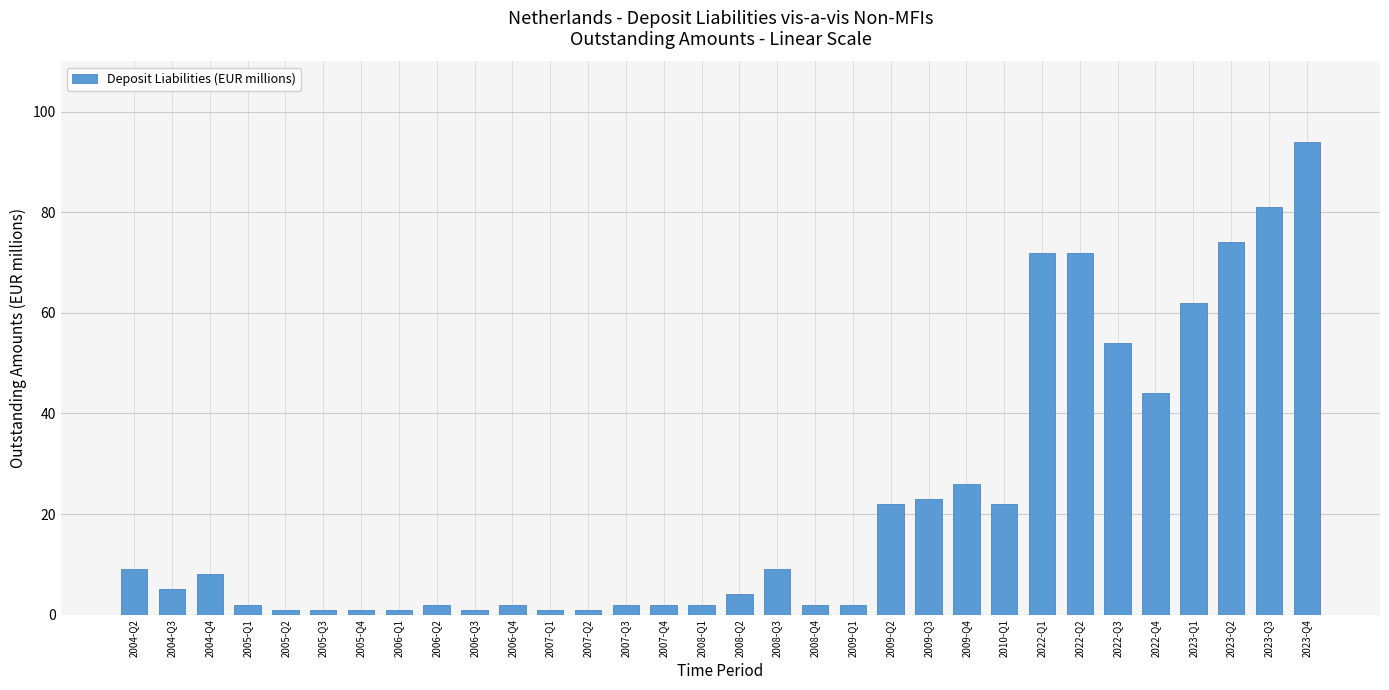

What is the average value?

22